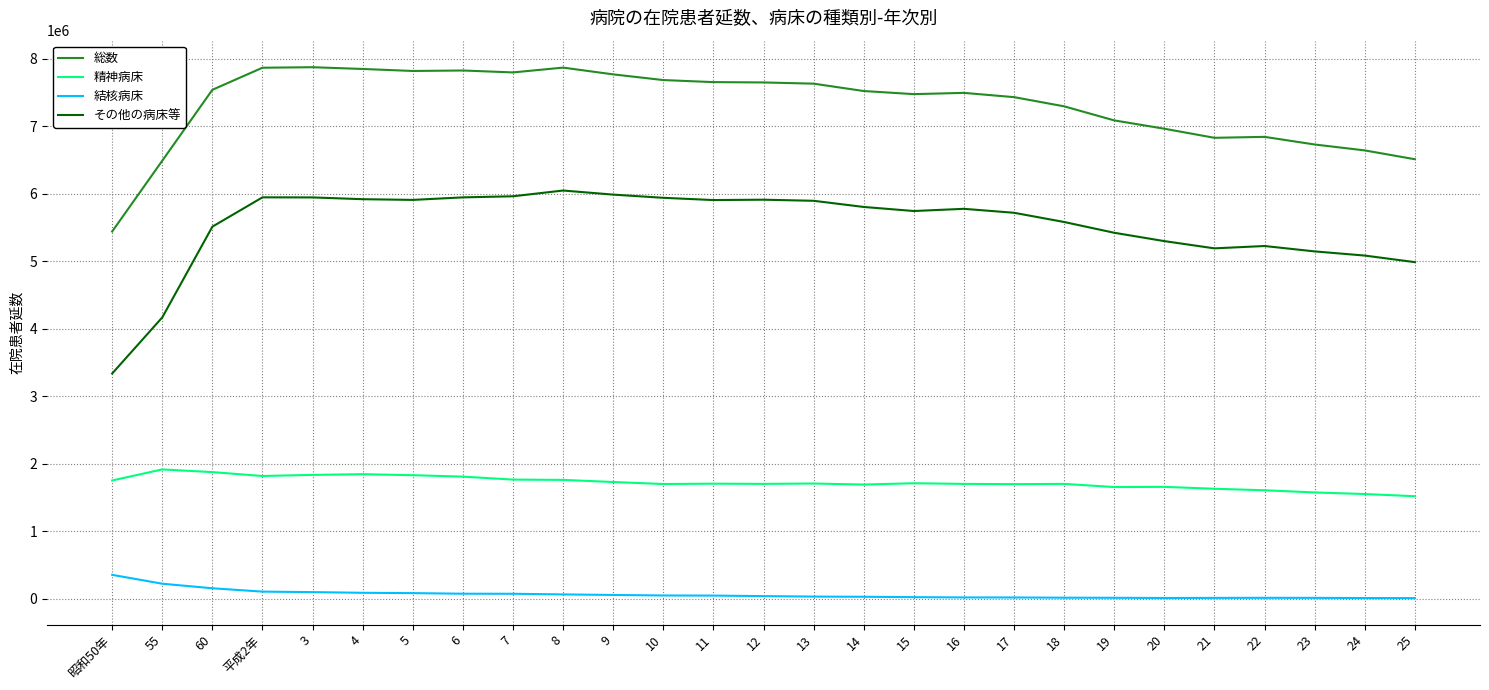

What is the difference between the maximum and minimum values in the 総数 series?

2433565